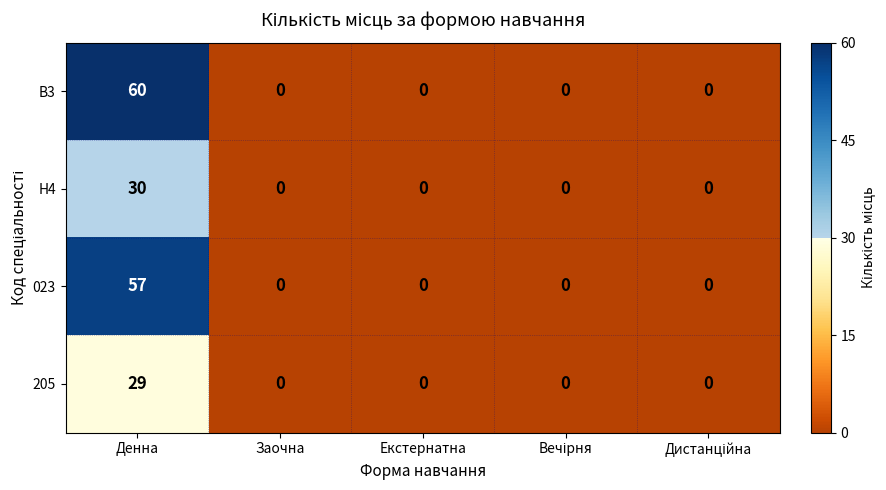

Which series has the largest total across all categories?

B3